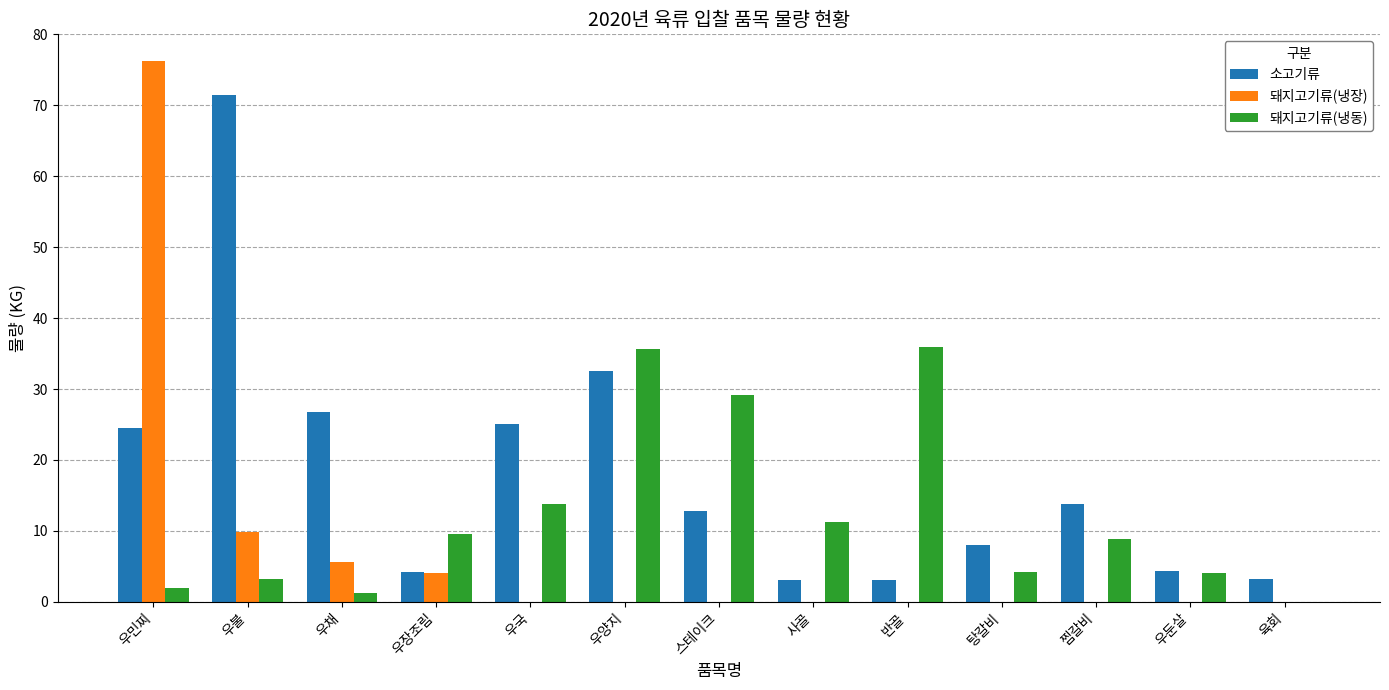

The 돼지고기류(냉장) series shows 5.6 at 우채. True or false?

True